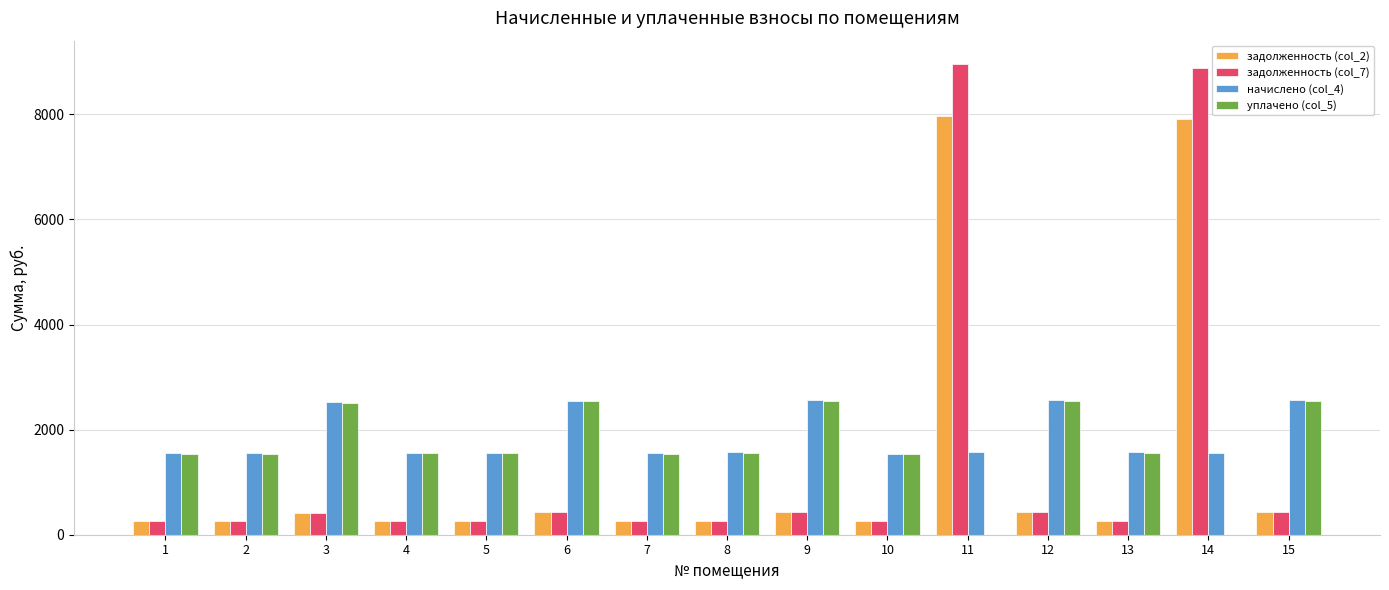

What is the greatest value displayed?

8954.0